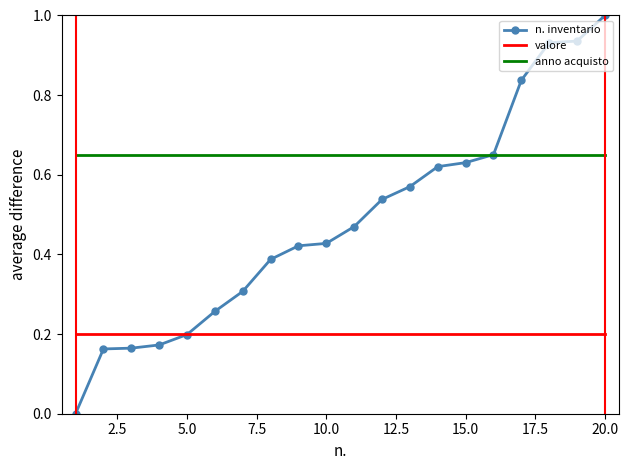

Rank the series by their average value, from lowest to highest.

valore, n. inventario, anno acquisto